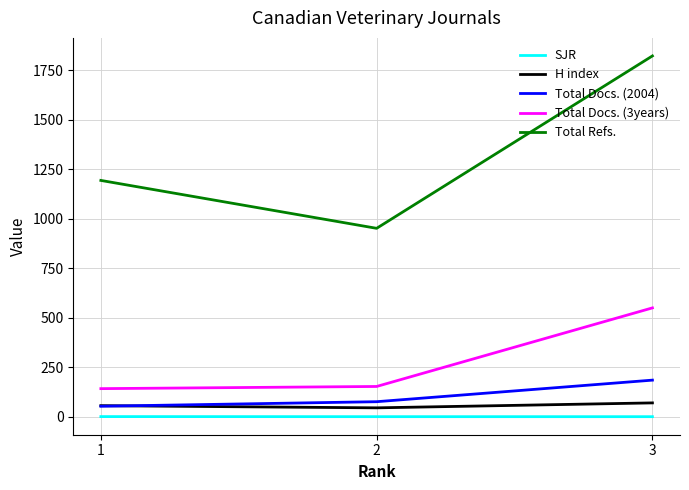

What are all the series names shown in the legend?

SJR, H index, Total Docs. (2004), Total Docs. (3years), Total Refs.